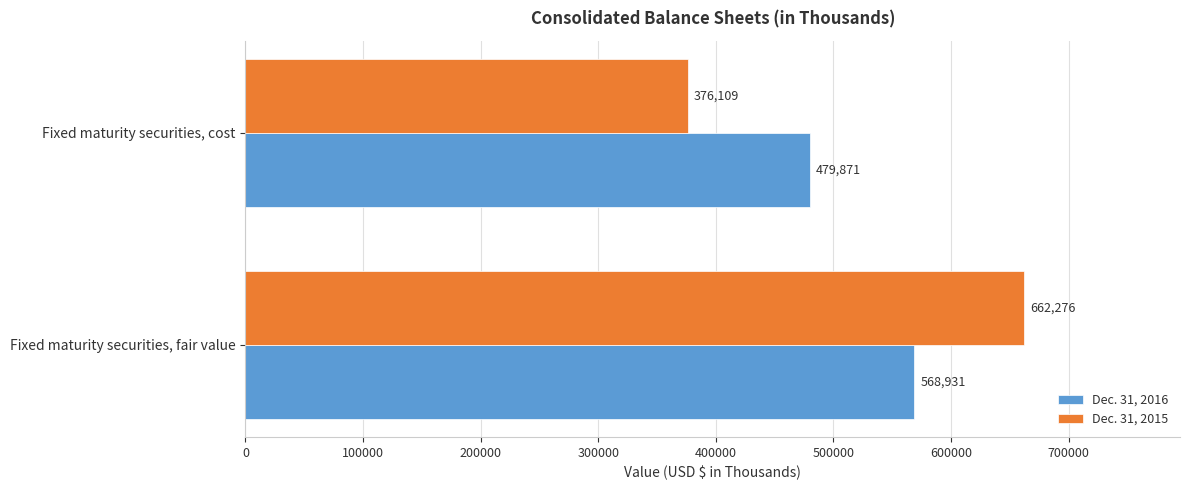

What is the greatest value displayed?

662276